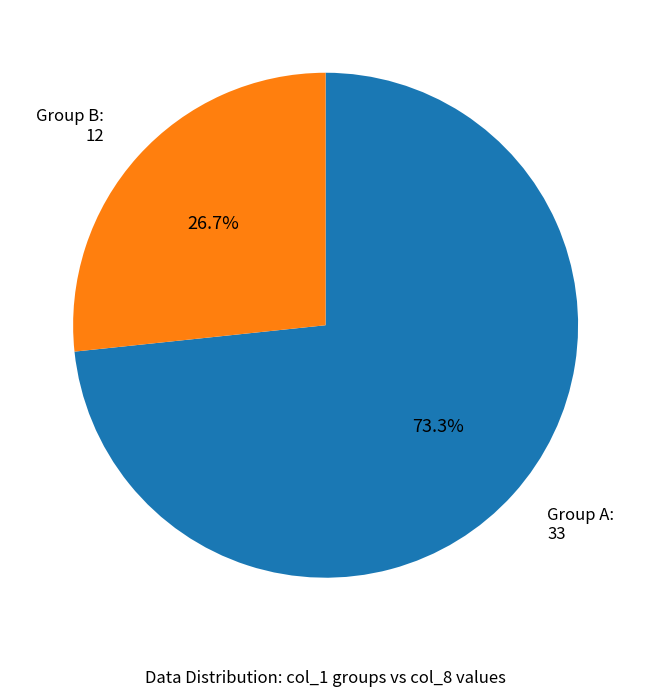

Does any single category account for the majority?

Yes